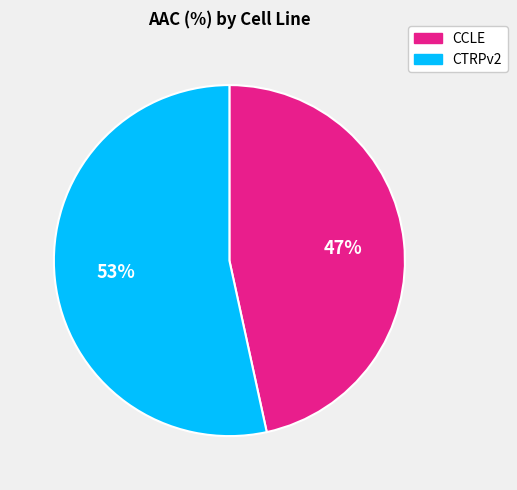

Which slice is the largest?

CTRPv2